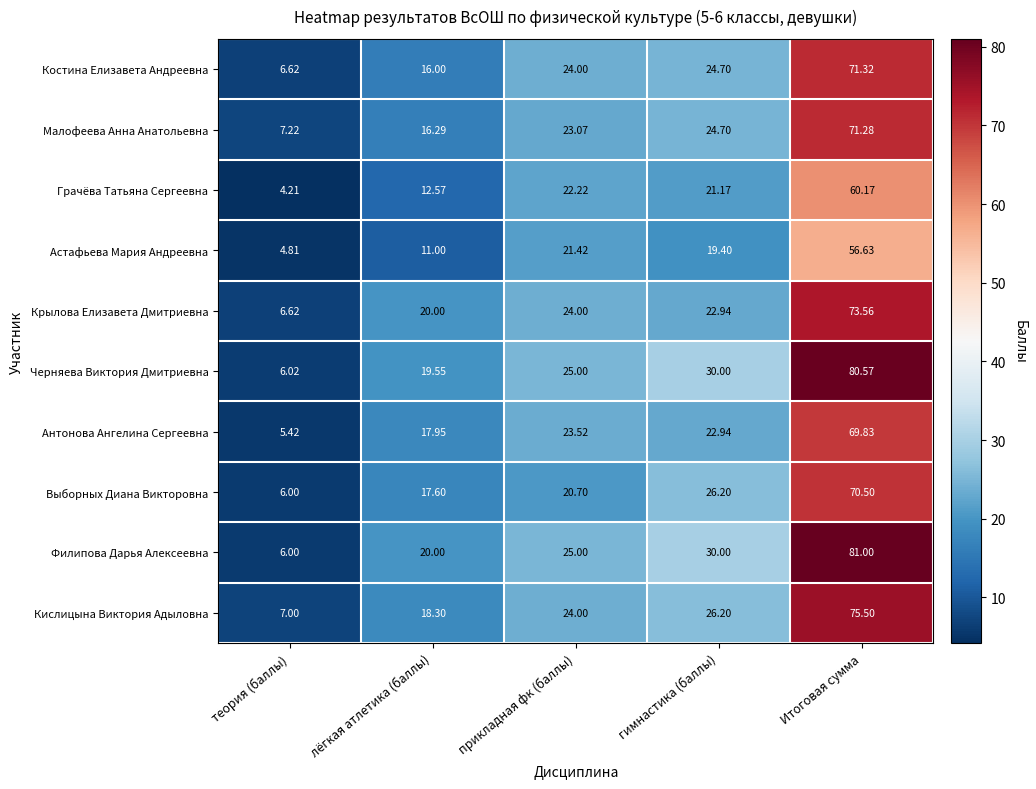

Is the value of Антонова Ангелина Сергеевна at теория (баллы) greater than the value of Филипова Дарья Алексеевна at Итоговая сумма?

No